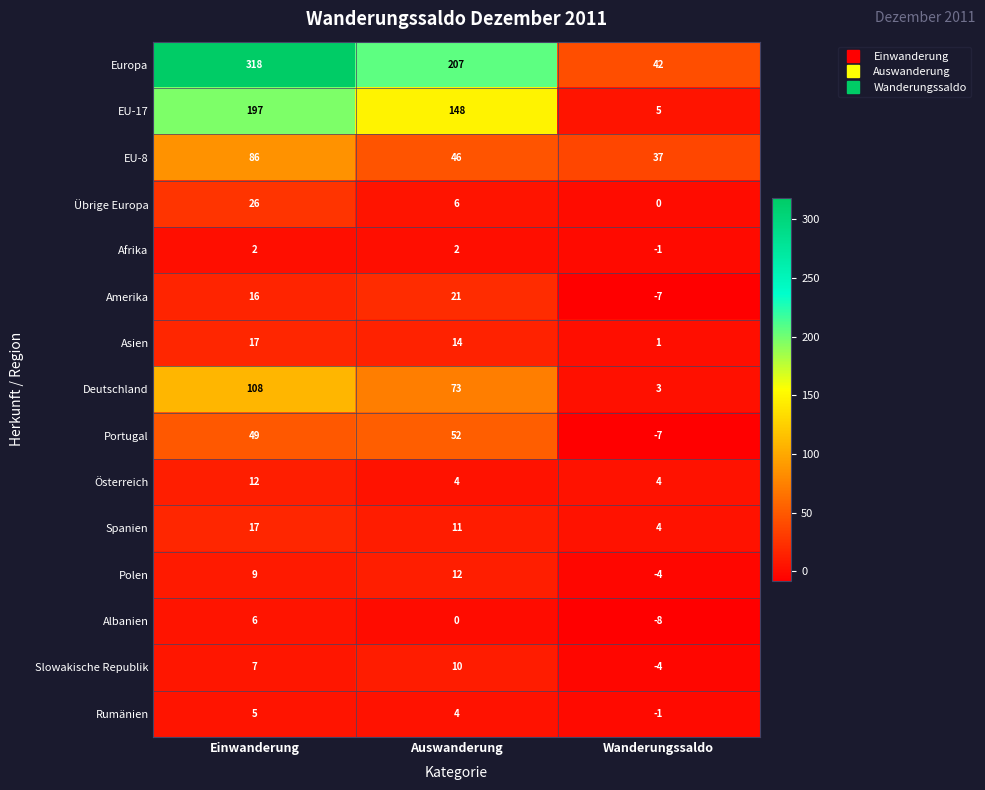

Between Einwanderung and Wanderungssaldo, which series saw the biggest shift?

Europa